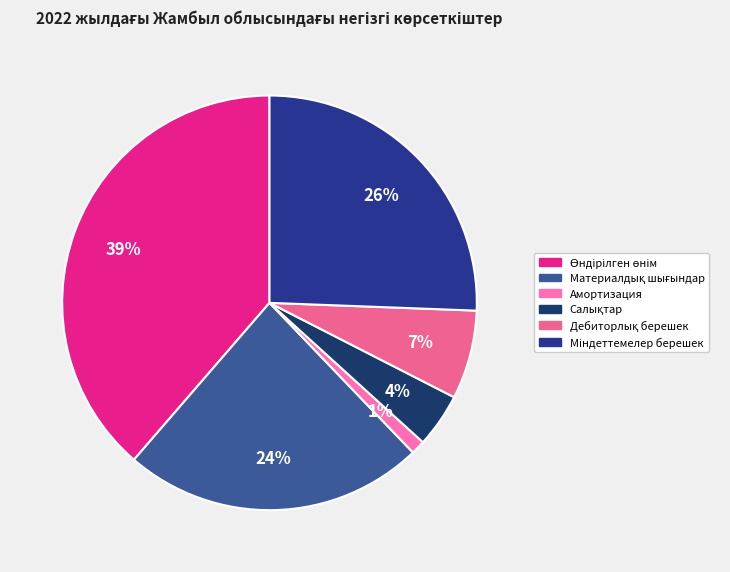

How many slices are in this pie chart?

6